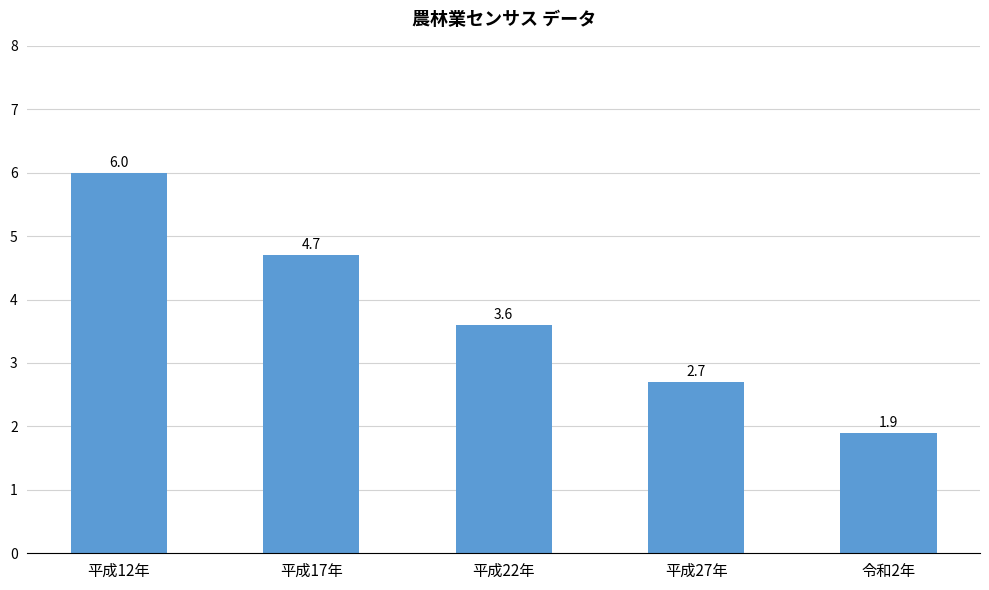

How many values are below 3?

2